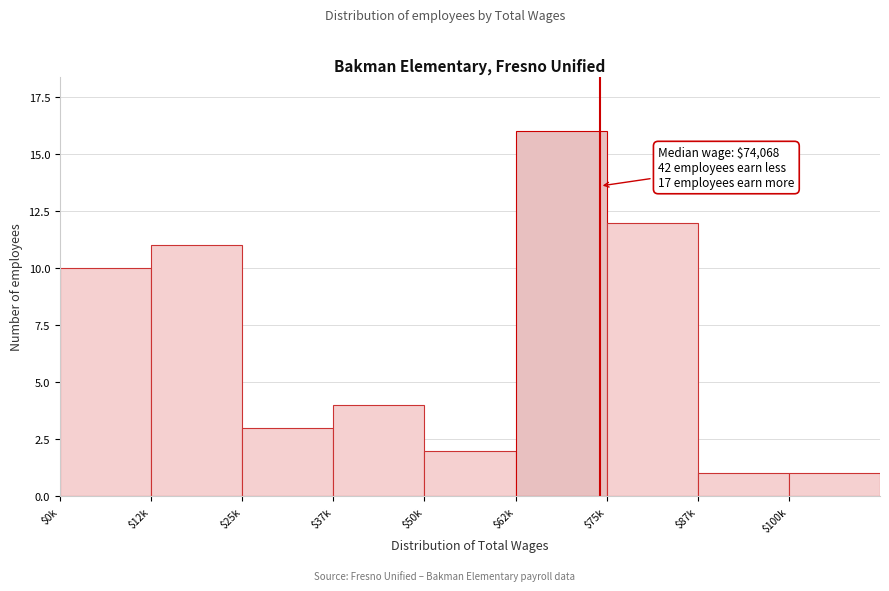

Reading right to left, what are all the values shown in this chart?

1	1	12	16	2	4	3	11	10